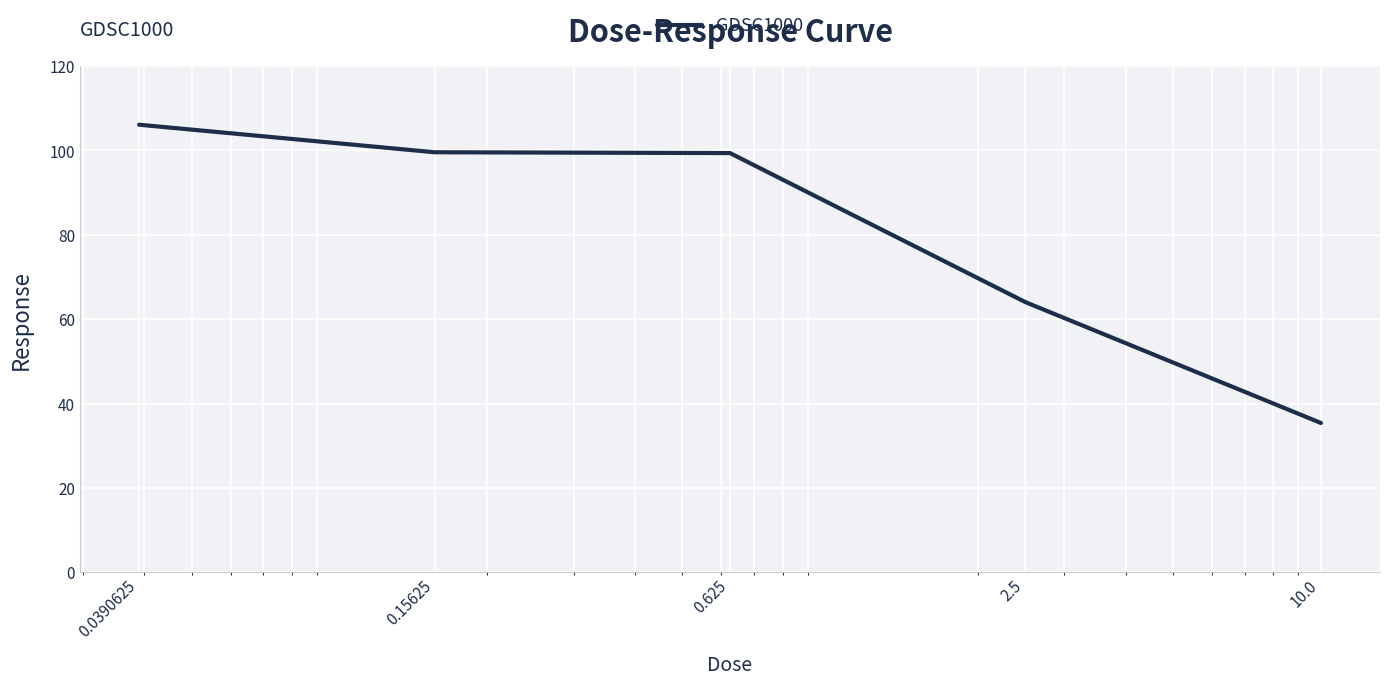

True or false: there are more than 2 points higher than both neighbors.

False